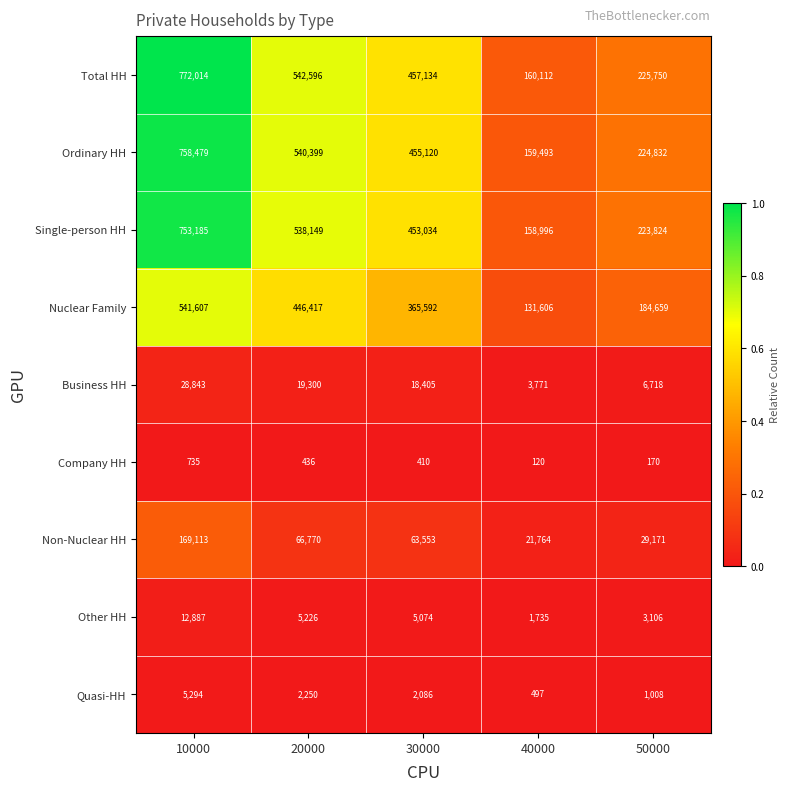

Which series has the widest spread of values?

Total HH